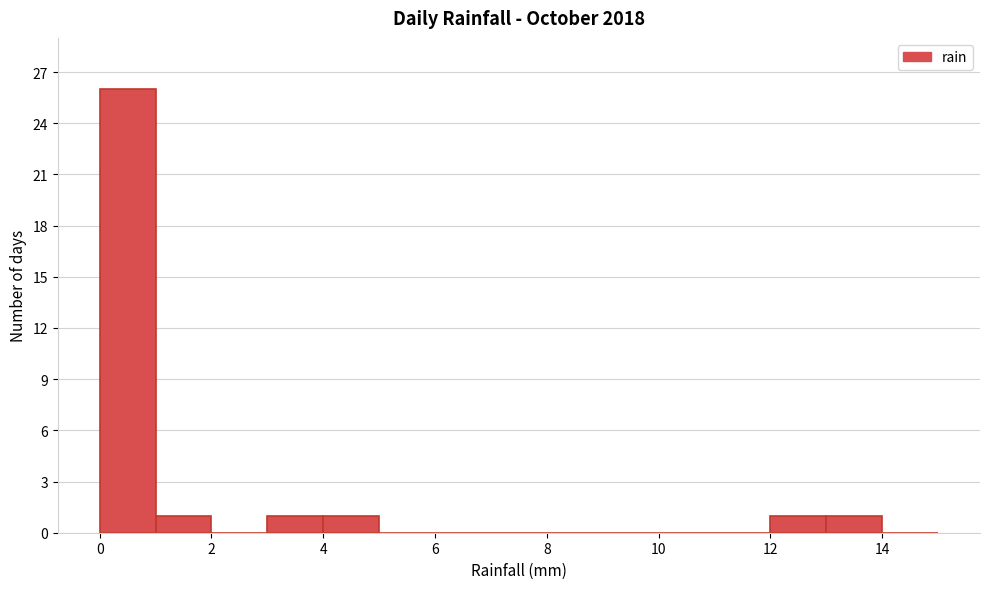

How tall is the bar that spans 13 to 14 on the x-axis? The values are not printed on the chart, so give them approximately, as read against the axis.

1